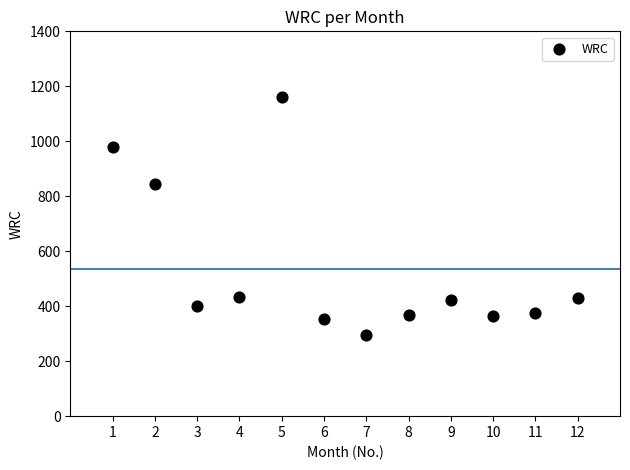

What is the average Y value?

535